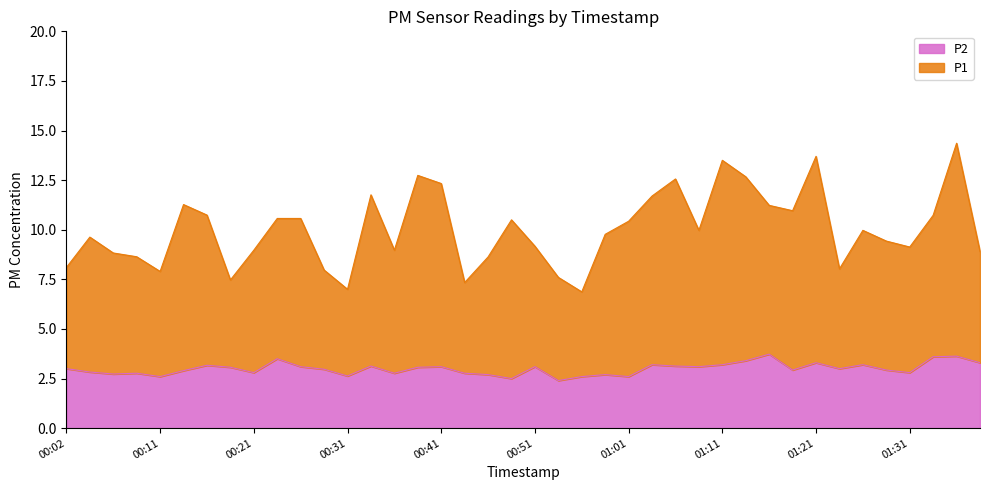

Which series has the widest spread of values?

P1